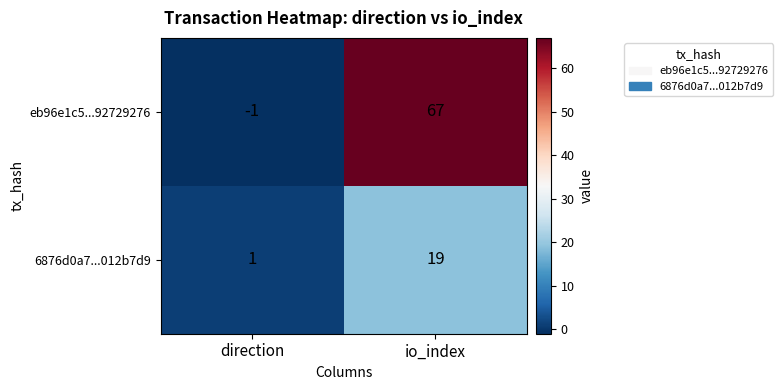

Which series has the widest spread of values?

eb96e1c5...92729276